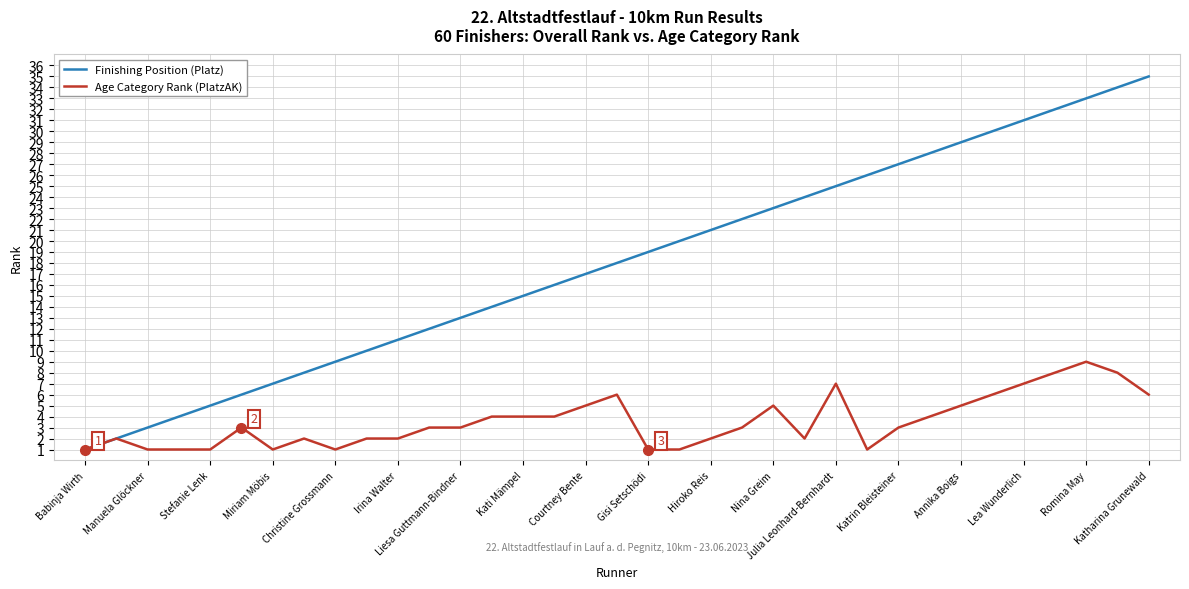

What is the highest value of the Finishing Position (Platz) series?

35